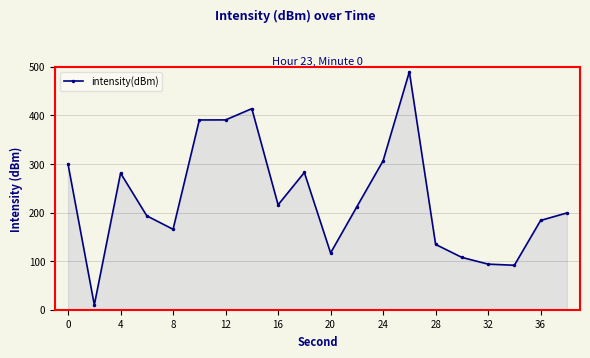

What is the minimum value shown in the chart?

10.0